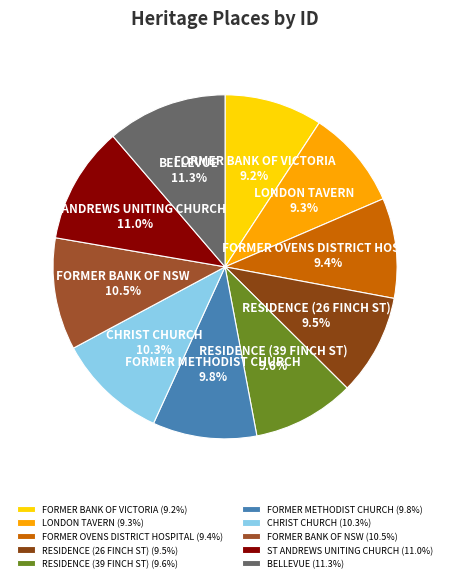

How many slices are in this pie chart?

10